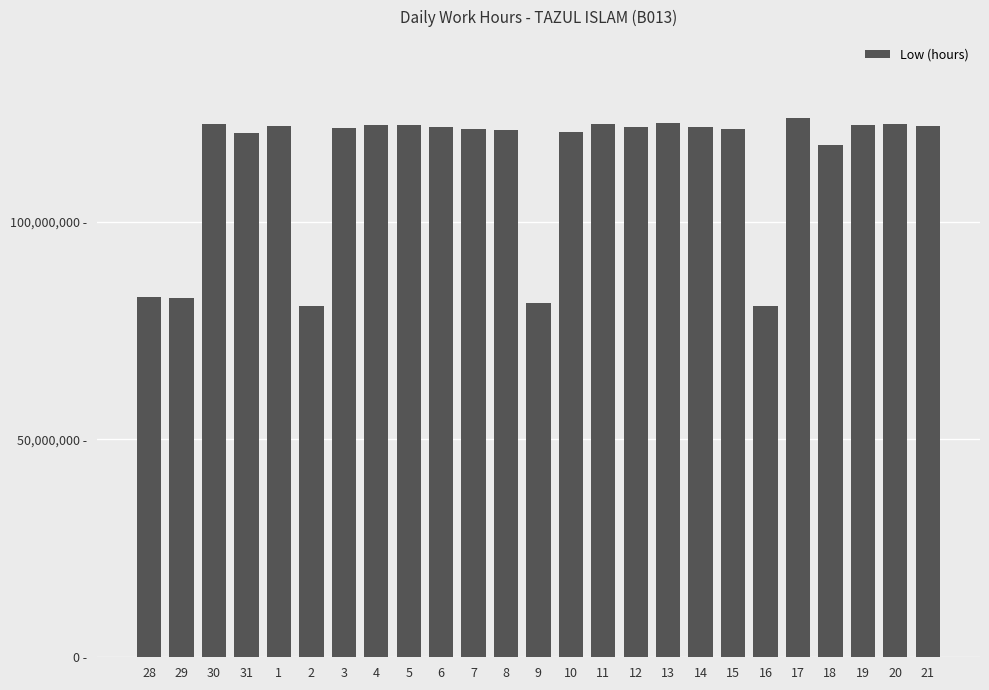

Does the chart contain any negative values?

No